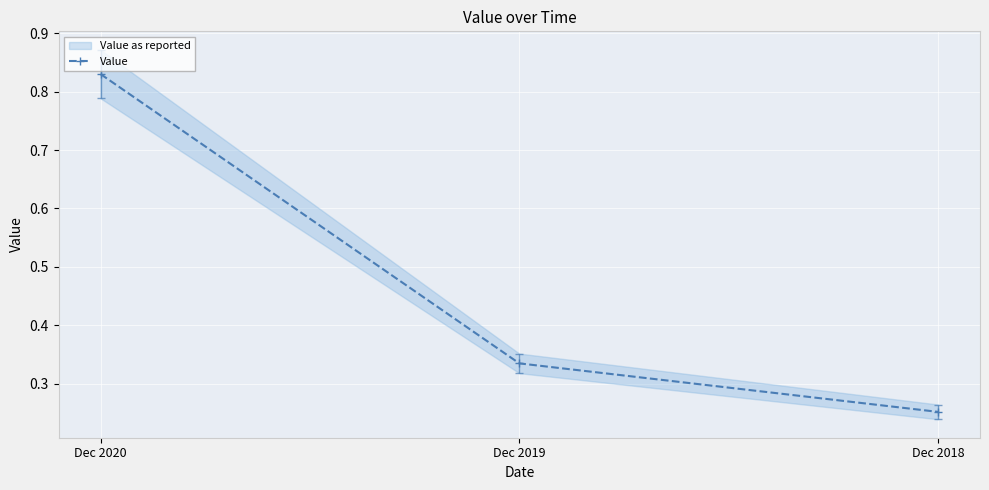

The value at Dec 2019 is 0.3. True or false?

True